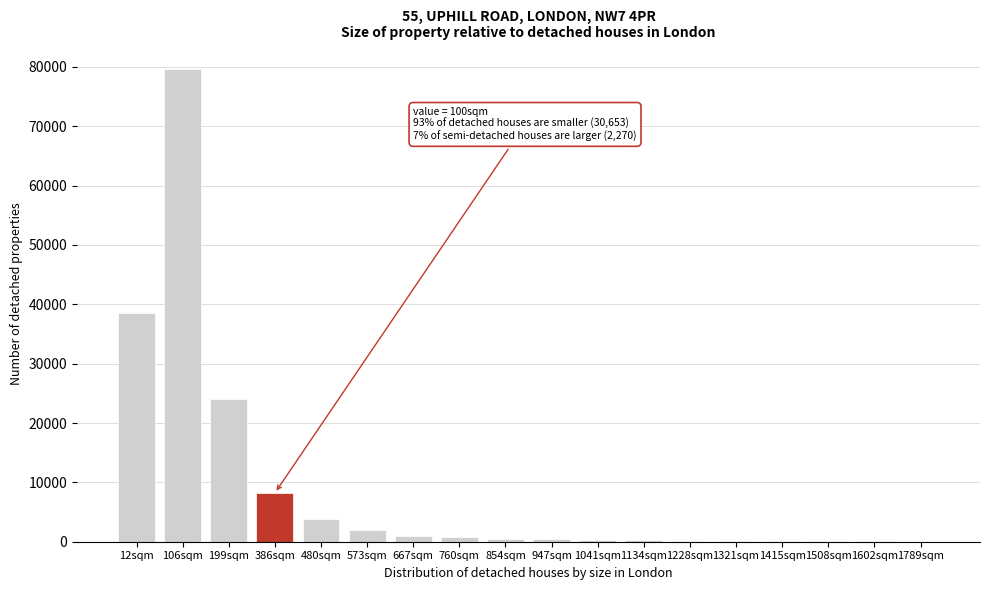

What is the sum of all values?

159993